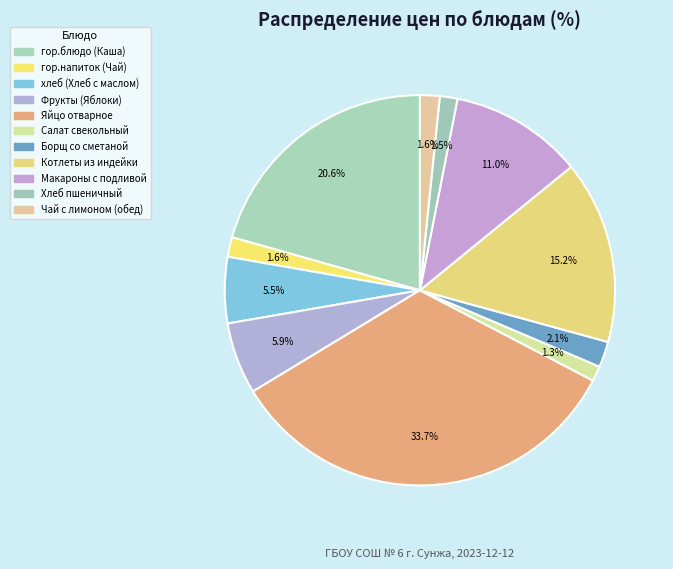

To the nearest percent, what is the combined percentage of гор.напиток (Чай) and хлеб (Хлеб с маслом)?

7%